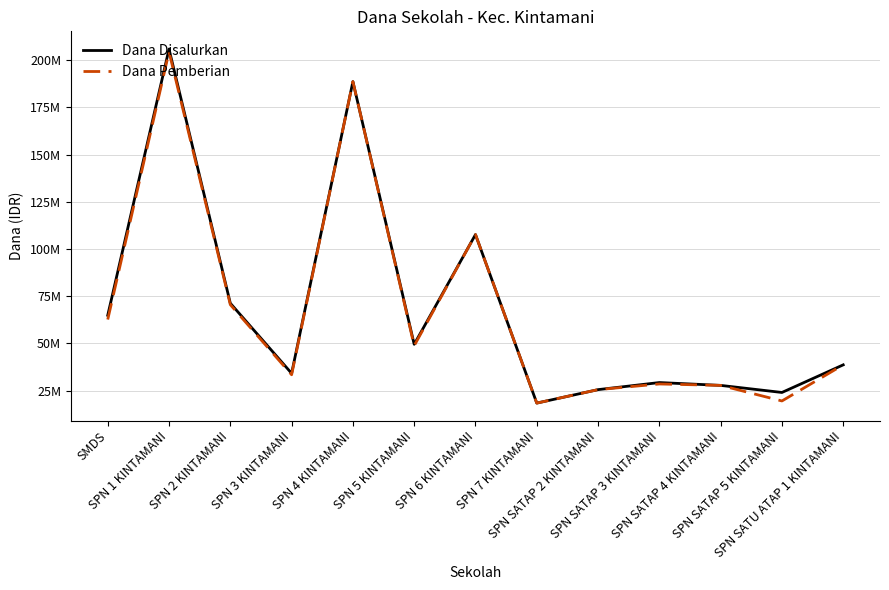

Where is Dana Pemberian nearest to the value 111375000?

SPN 6 KINTAMANI